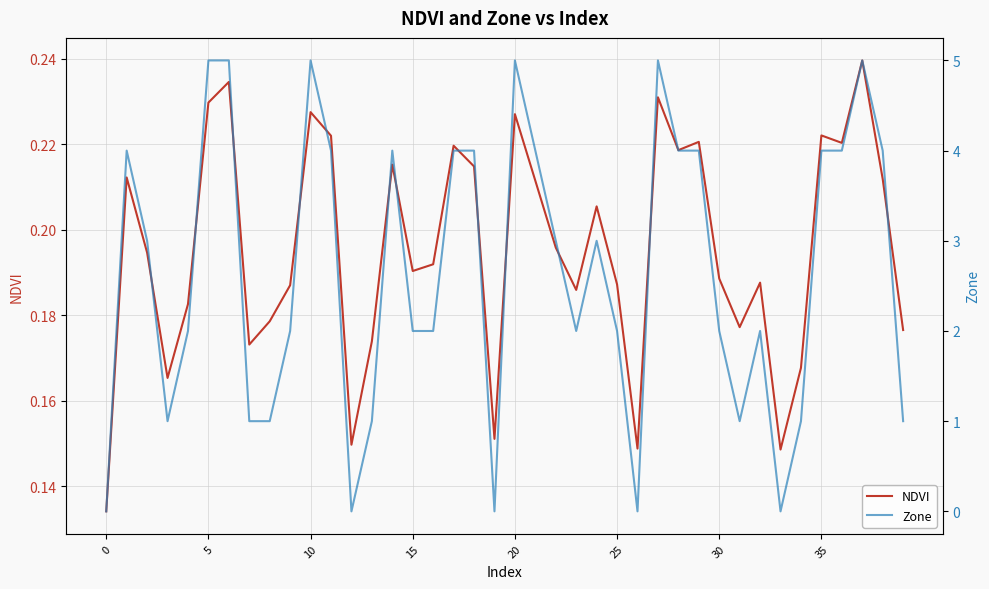

What is the sum of all NDVI values?

7.8